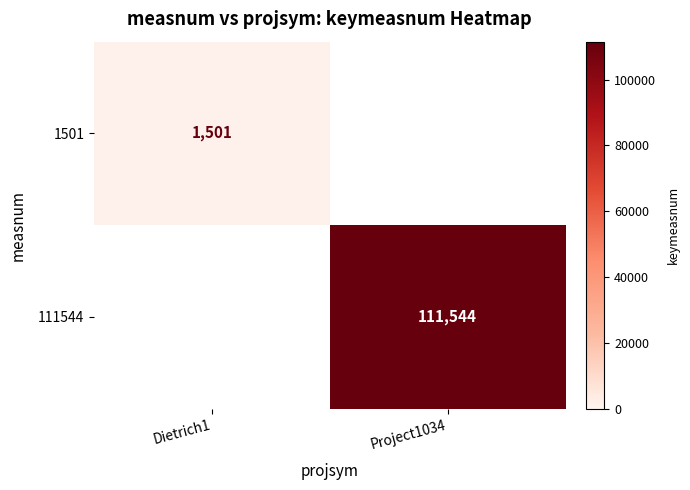

The value of 111544 at Project1034 is 172372. True or false?

False